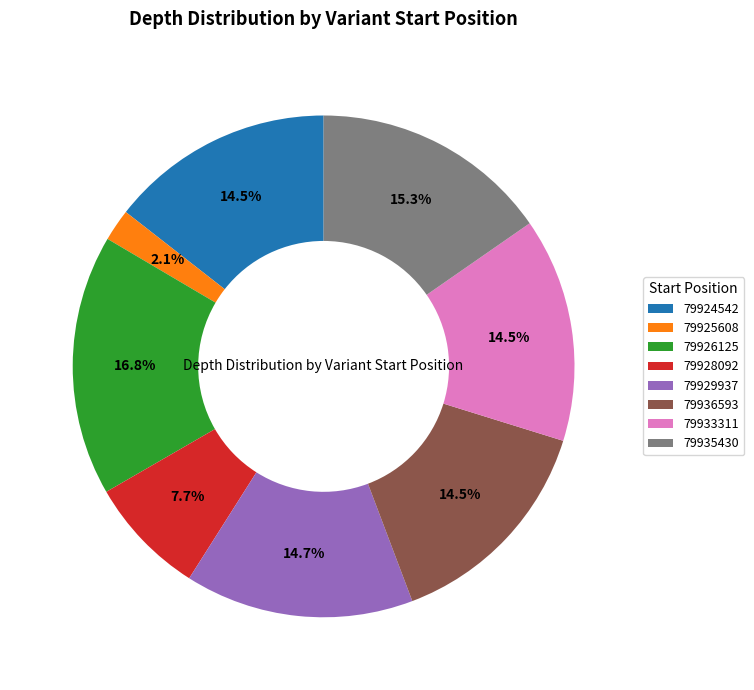

Does any single category account for the majority?

No